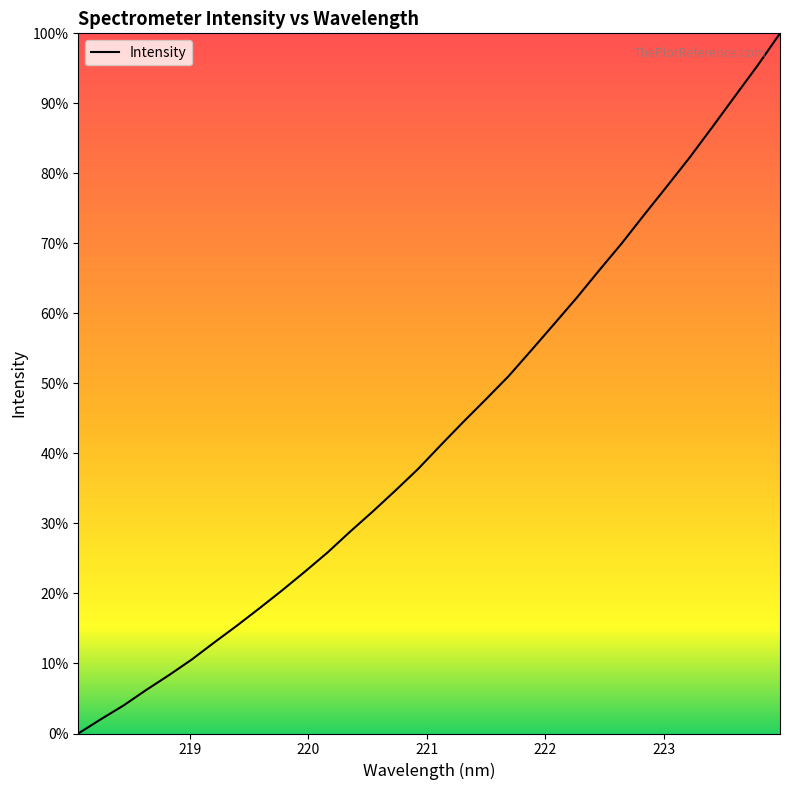

Does the chart display data point markers on the line(s)?

No